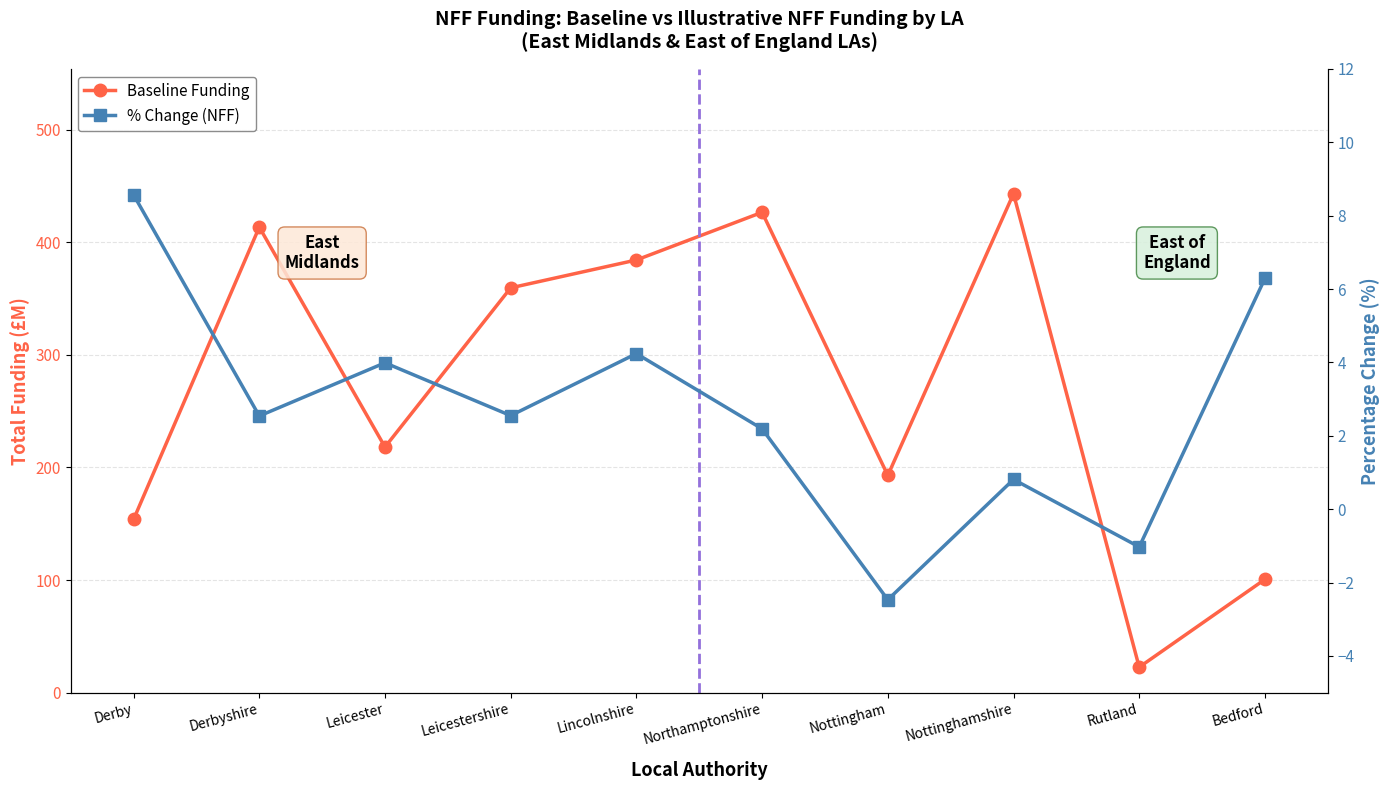

How many lines are shown in the chart?

2